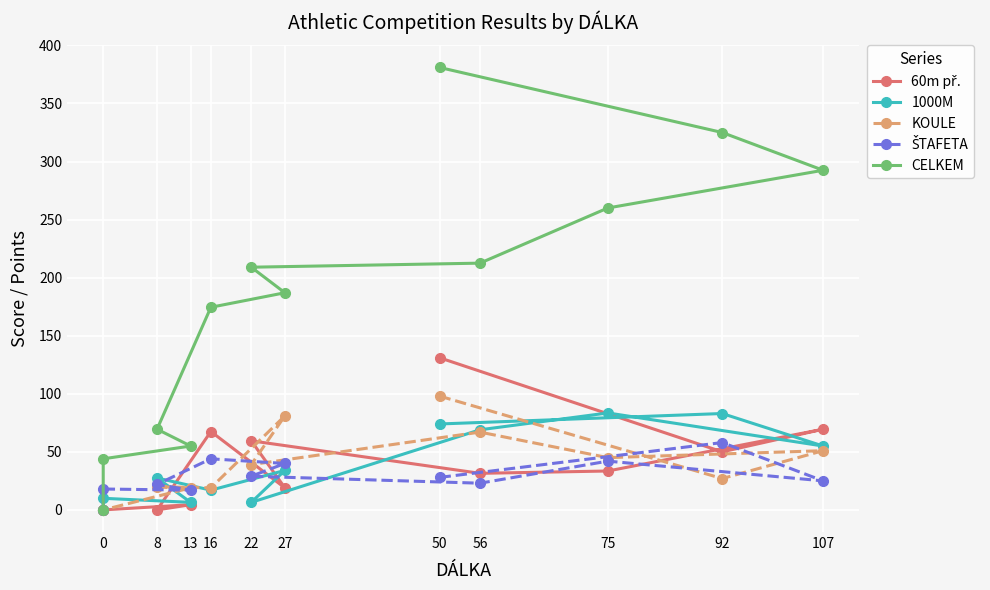

How many lines are shown in the chart?

5